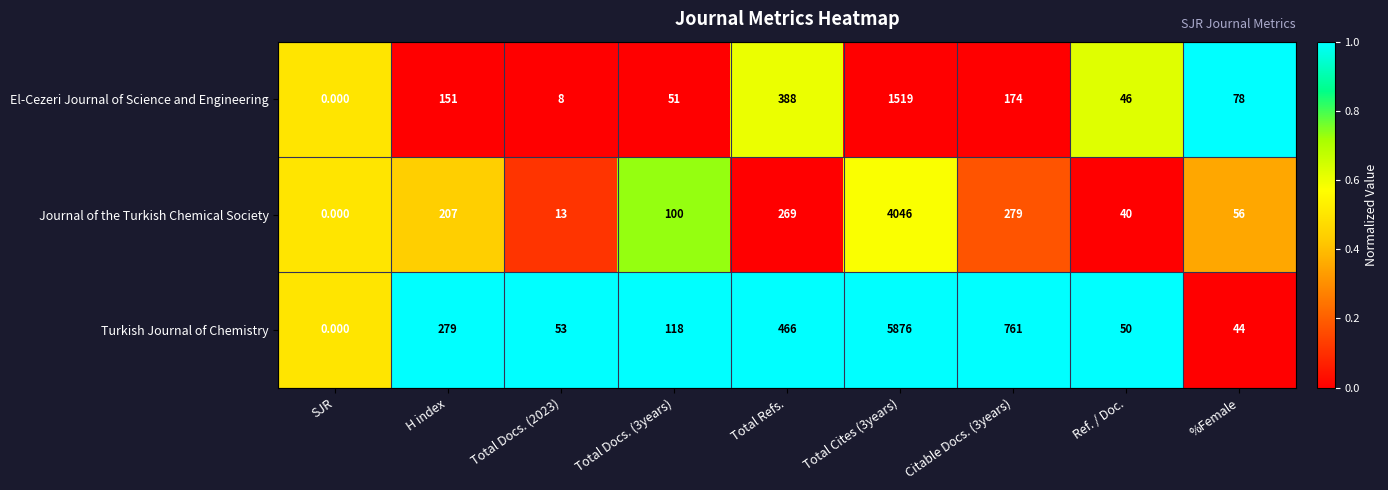

Between SJR and Total Cites (3years), which series saw the biggest shift?

Turkish Journal of Chemistry